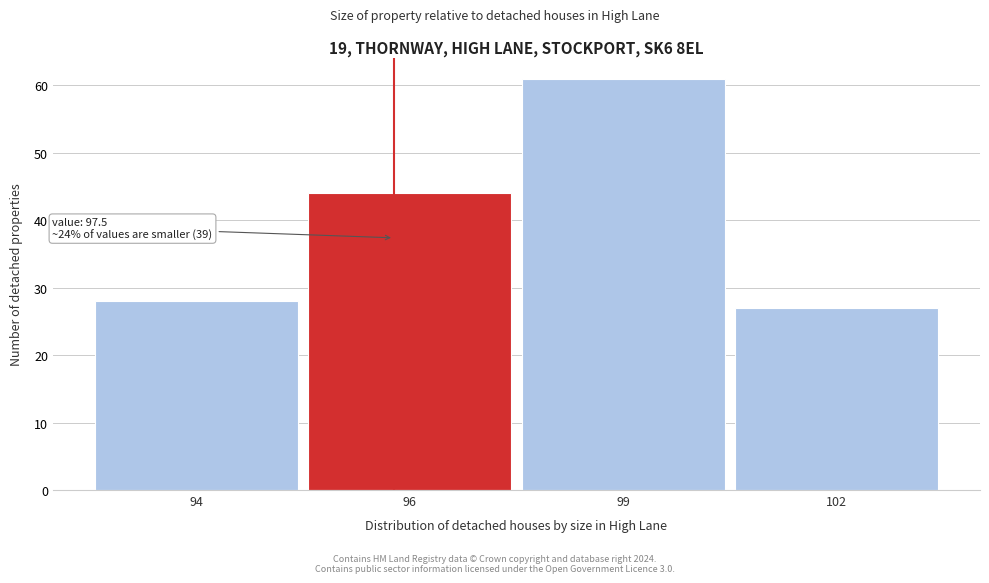

Reading right to left, extract all data points from this chart.

27	61	44	28